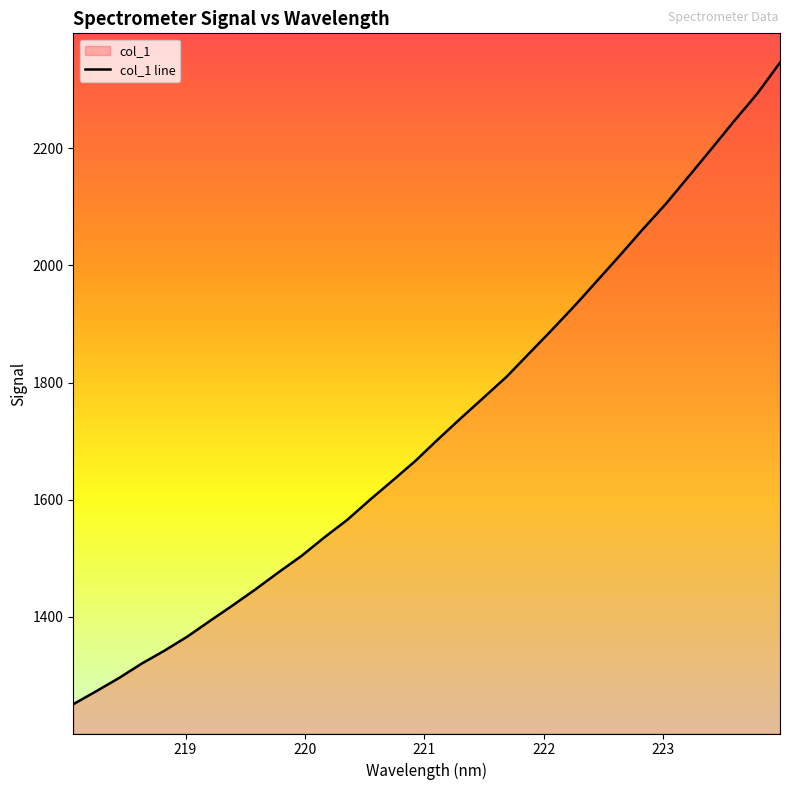

What is the smallest value displayed?

1251.1